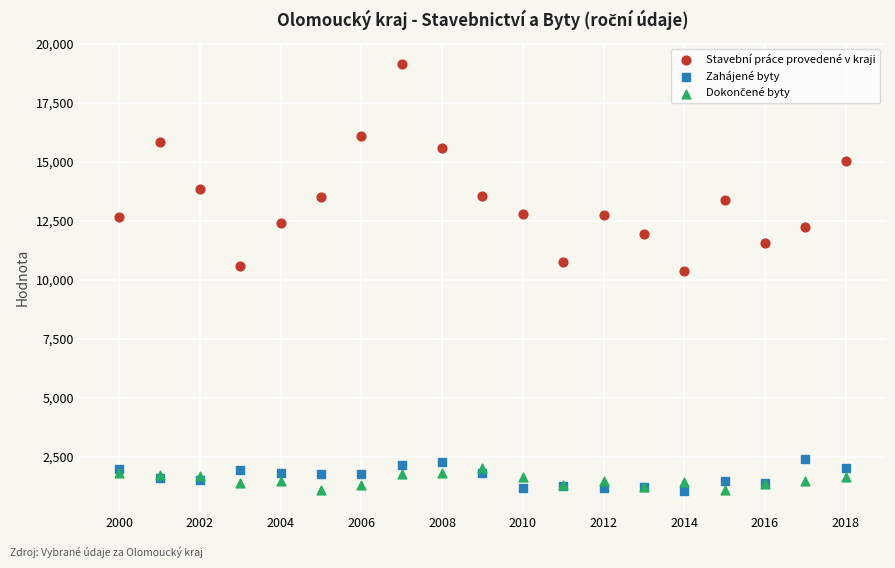

Across all series, what Y value is closest to 10092?

10362.1